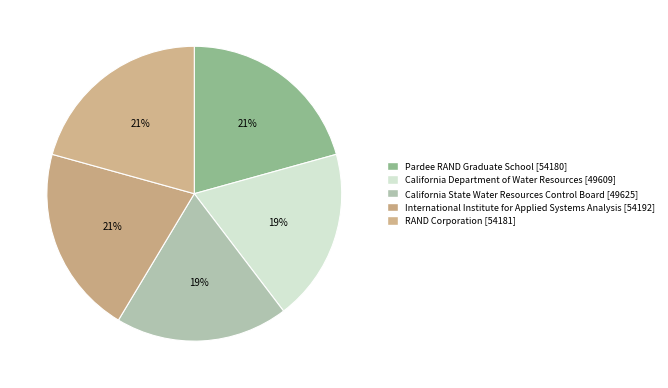

How many slices are in this pie chart?

5